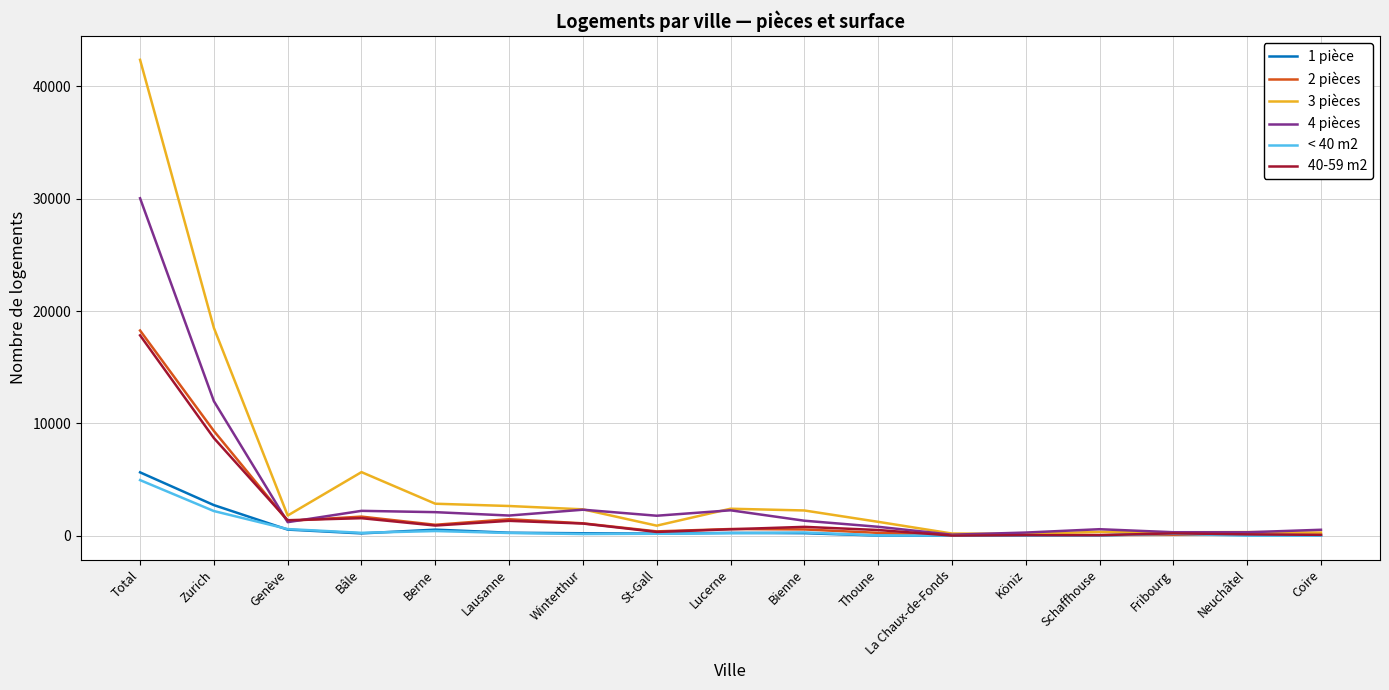

Which label corresponds to the largest value in the chart?

Total